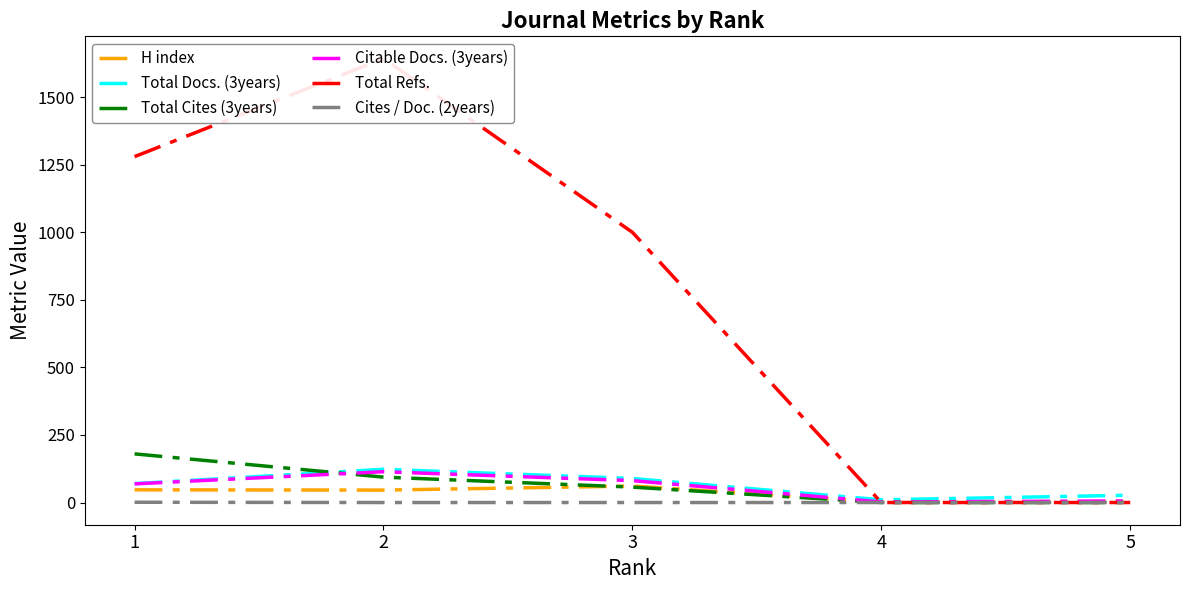

Which series has the largest total across all categories?

Total Refs.